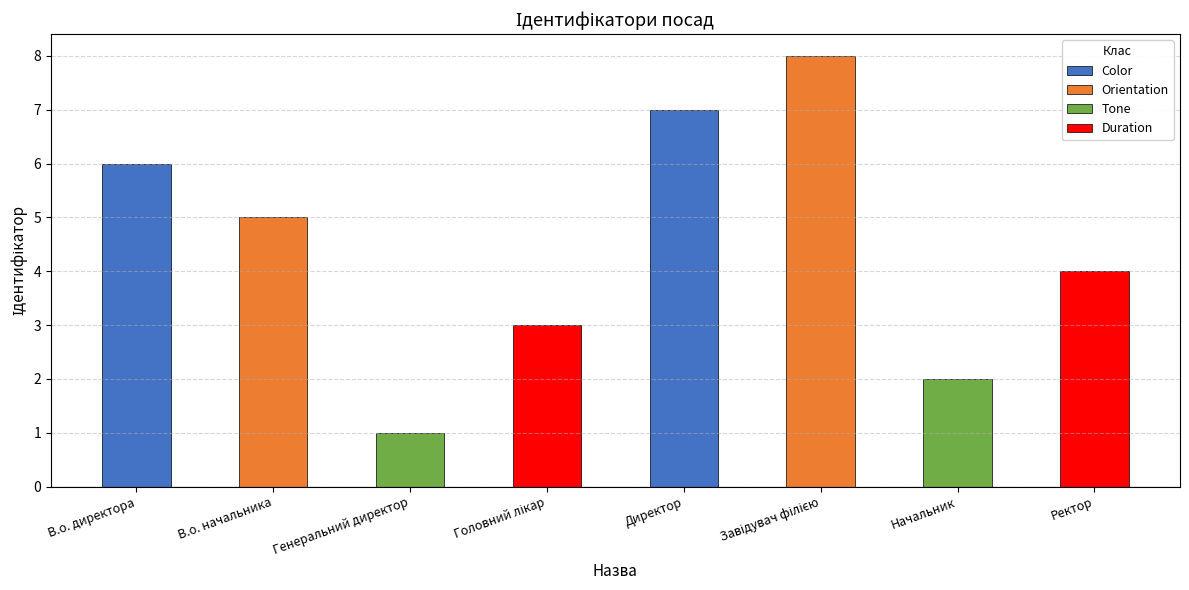

What is the change in value from В.о. начальника to Ректор?

-1